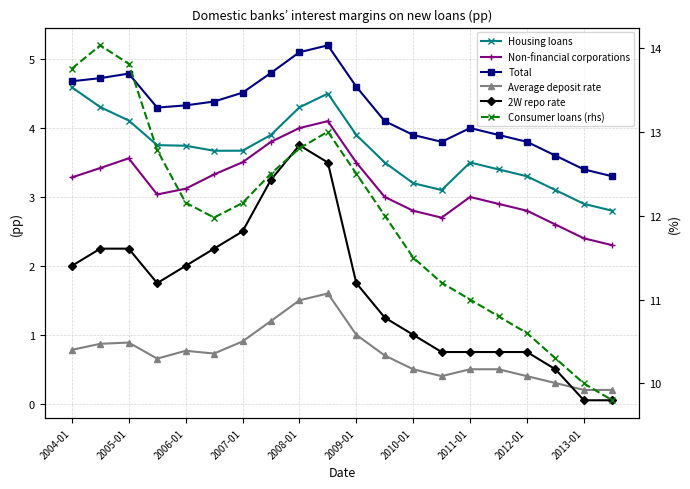

Which series changed the most between 2004-01 and 2009-01?

Consumer loans (rhs)